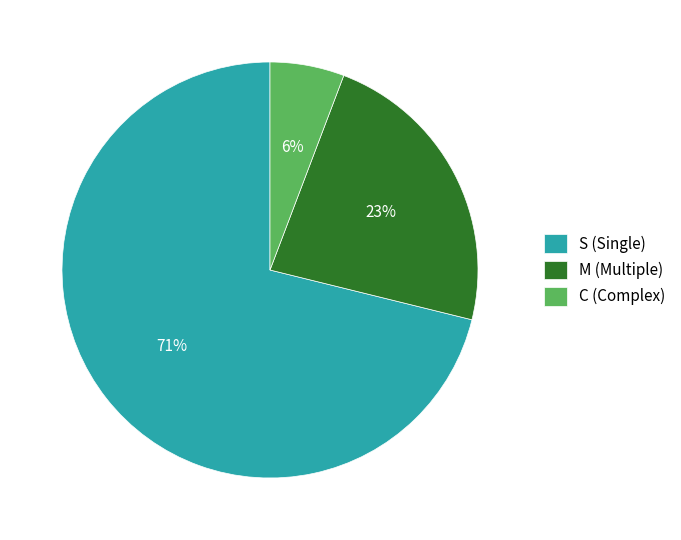

What is the smallest slice in the pie chart?

C (Complex)